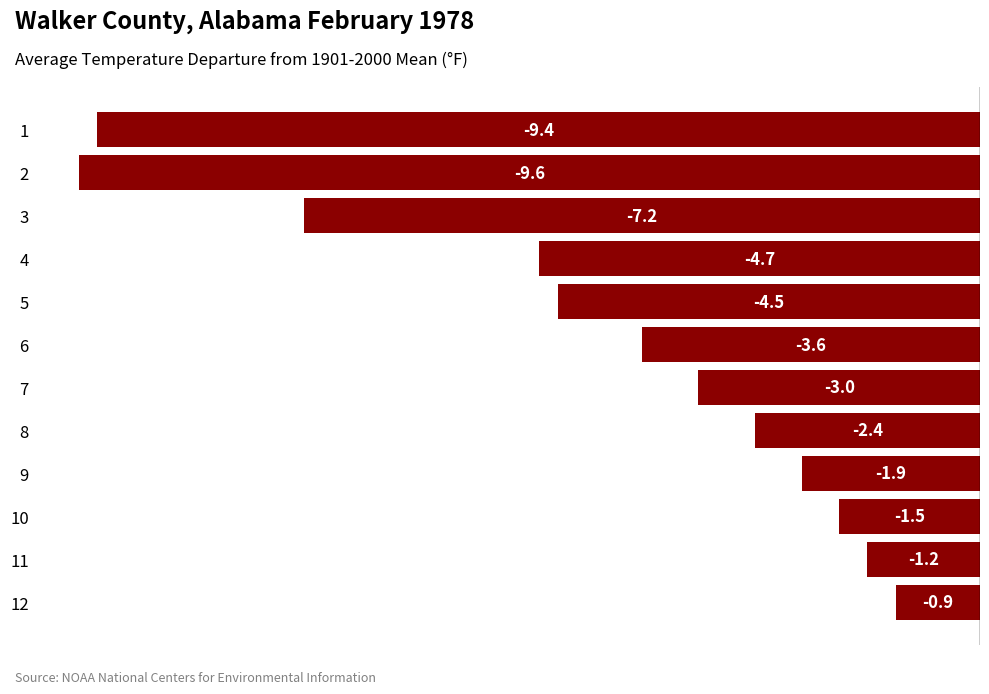

Where is the data nearest to the value -5?

4